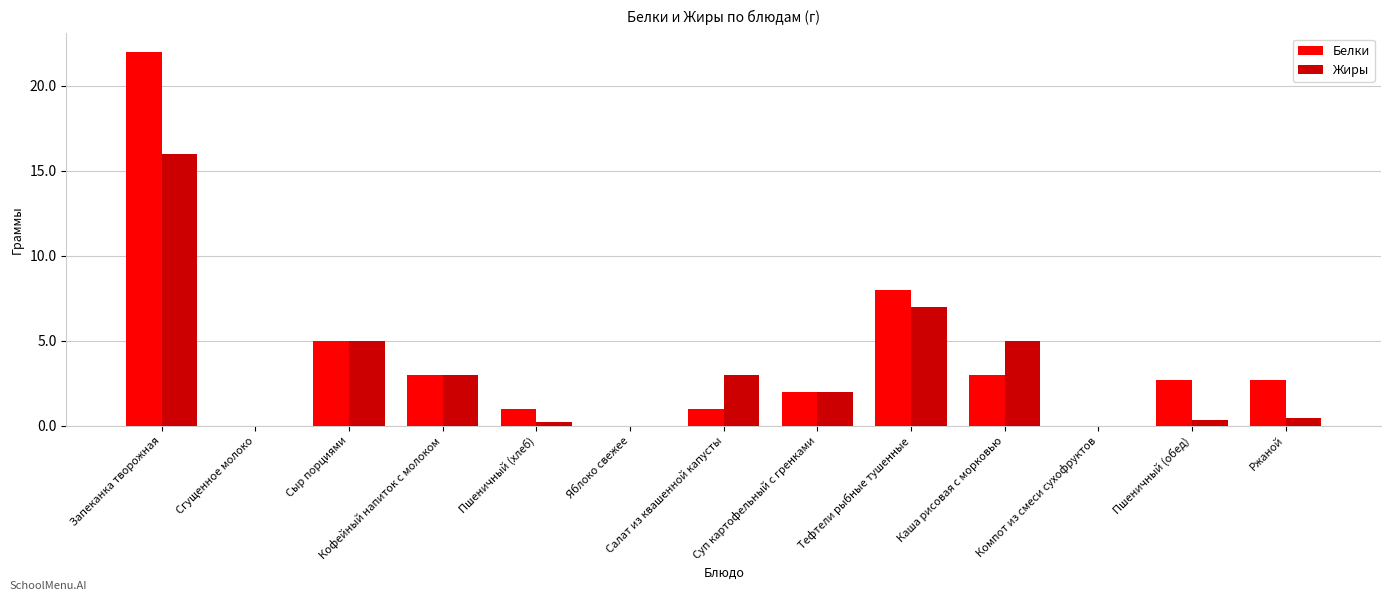

Between Запеканка творожная and Яблоко свежее, which series saw the biggest shift?

Белки